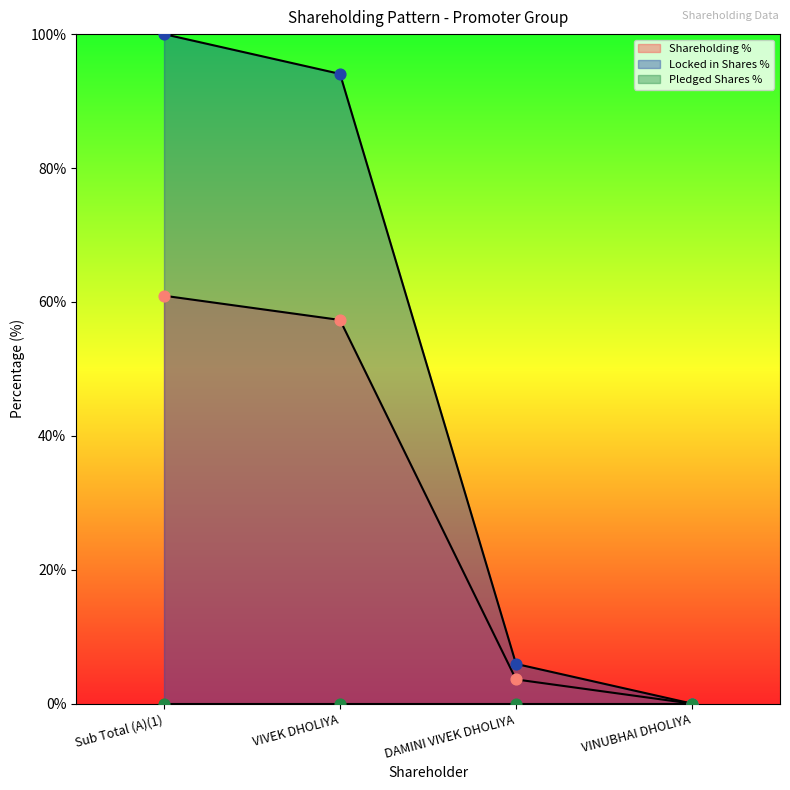

Which series has the largest total across all categories?

Locked in Shares %